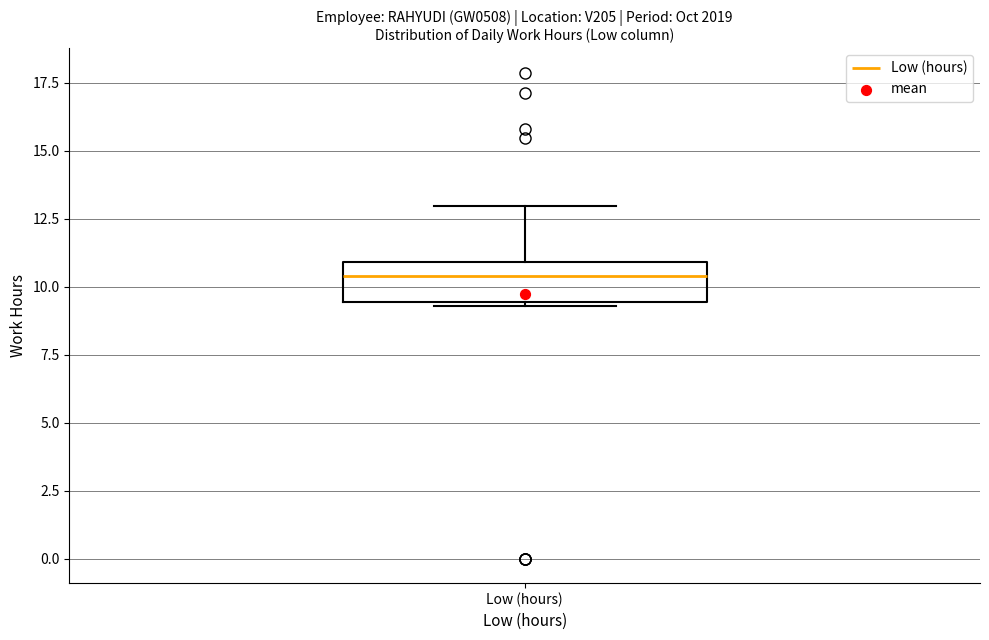

Read this box plot against the y-axis: the position of the median line, the range covered by the box, and the ends of both whiskers. The values are not printed on the chart, so give them approximately, as read against the axis.

median 10.5, box 9.5 to 11.0, whiskers 9.5 to 13.0